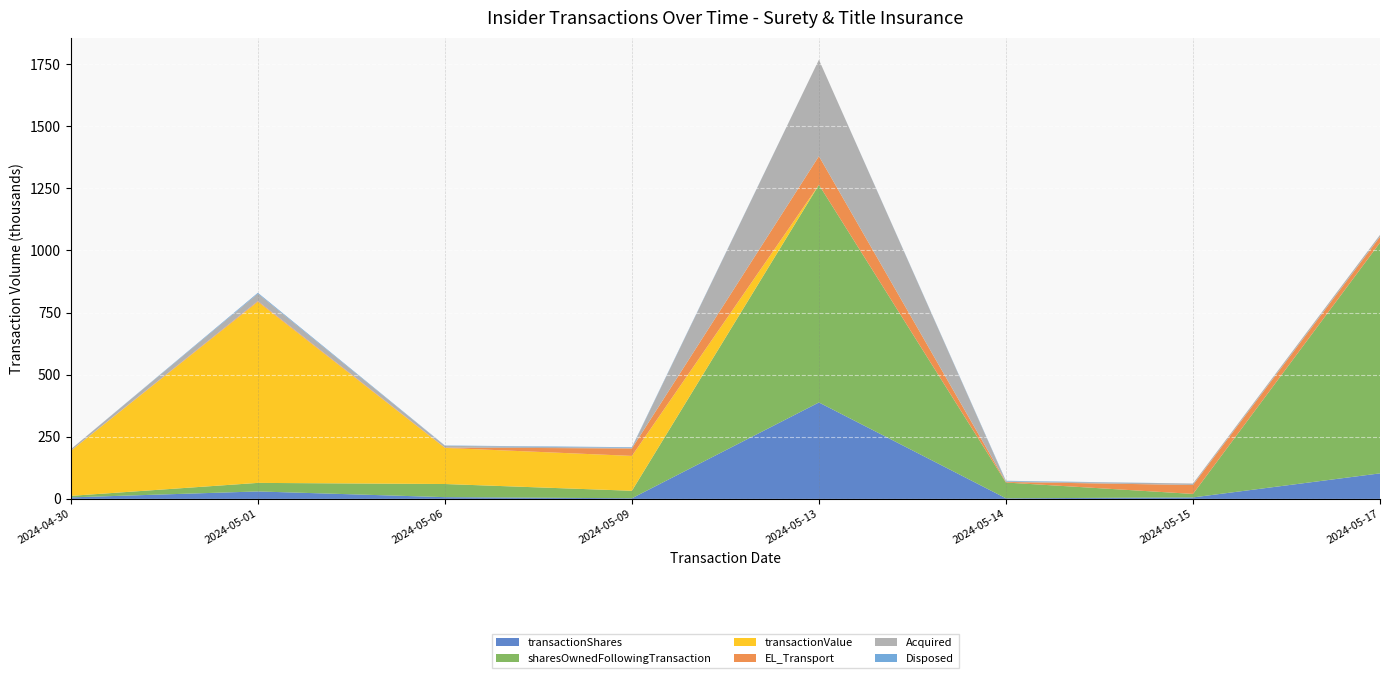

Reading left to right, list all the values displayed in this chart.

transactionShares: 2024-04-30=6086	2024-05-01=29970	2024-05-06=7000	2024-05-09=2500	2024-05-13=388011	2024-05-14=2340	2024-05-15=5899	2024-05-17=102699
sharesOwnedFollowingTransaction: 2024-04-30=6086	2024-05-01=34415	2024-05-06=52868	2024-05-09=30172	2024-05-13=875986	2024-05-14=63504	2024-05-15=14107	2024-05-17=928577
transactionValue: 2024-04-30=181180	2024-05-01=728571	2024-05-06=145360	2024-05-09=140300	2024-05-13=0	2024-05-14=0	2024-05-15=0	2024-05-17=0
EL_Transport: 2024-04-30=442	2024-05-01=3054	2024-05-06=1292	2024-05-09=30000	2024-05-13=115108	2024-05-14=2340	2024-05-15=35914	2024-05-17=23323
Acquired: 2024-04-30=6086	2024-05-01=29970	2024-05-06=7000	2024-05-09=2500	2024-05-13=388011	2024-05-14=2340	2024-05-15=5899	2024-05-17=7866
Disposed: 2024-04-30=0	2024-05-01=3377	2024-05-06=1292	2024-05-09=2500	2024-05-13=0	2024-05-14=2340	2024-05-15=0	2024-05-17=0